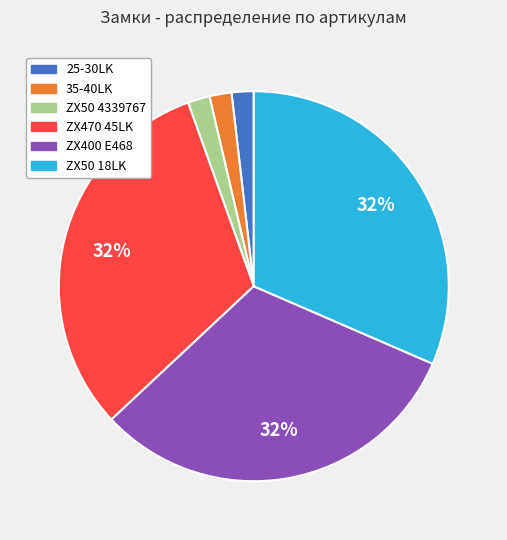

What percentage is the 25-30LK slice, to the nearest percent?

2%